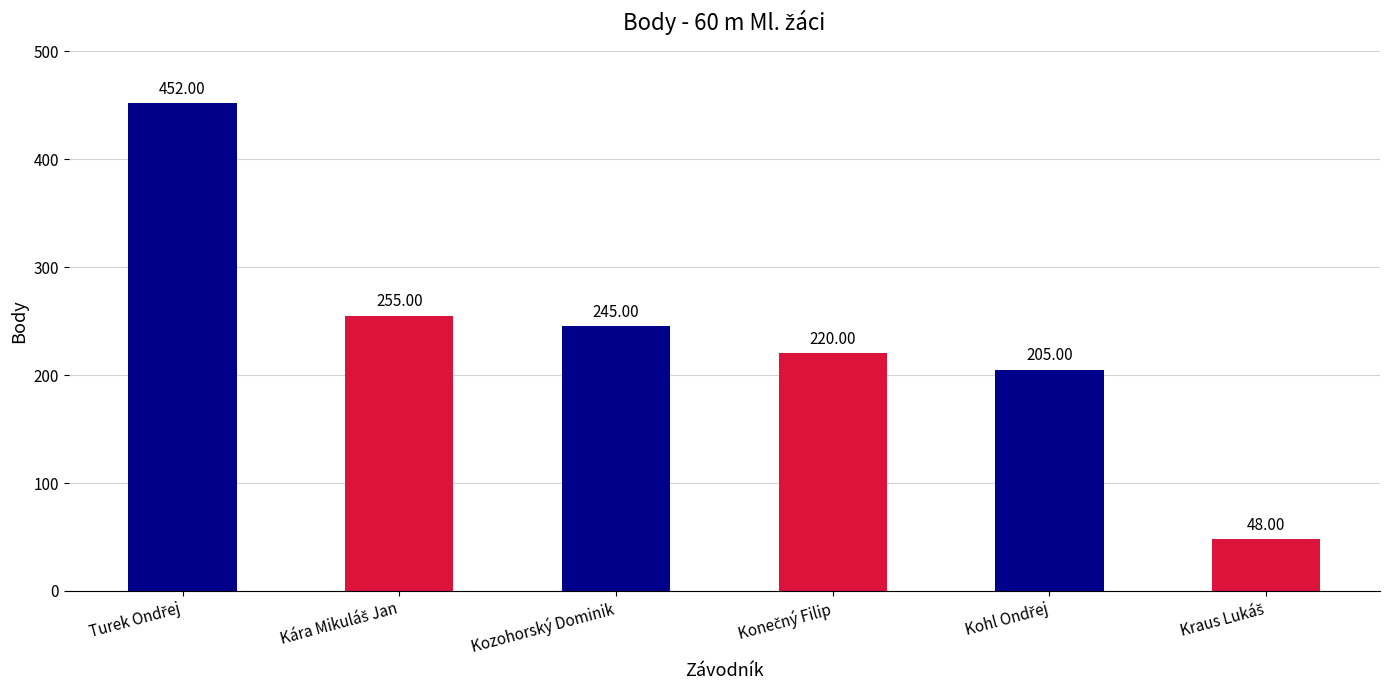

What is the difference between the maximum and minimum values?

404